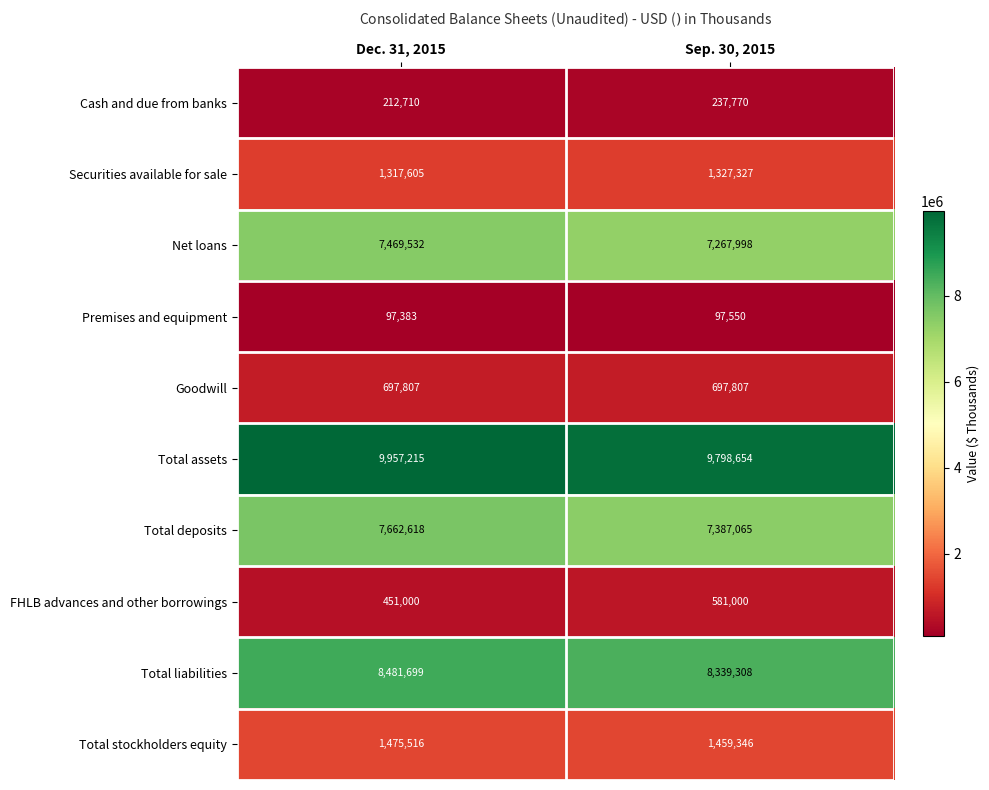

What is the sum of all Total assets values?

19755869